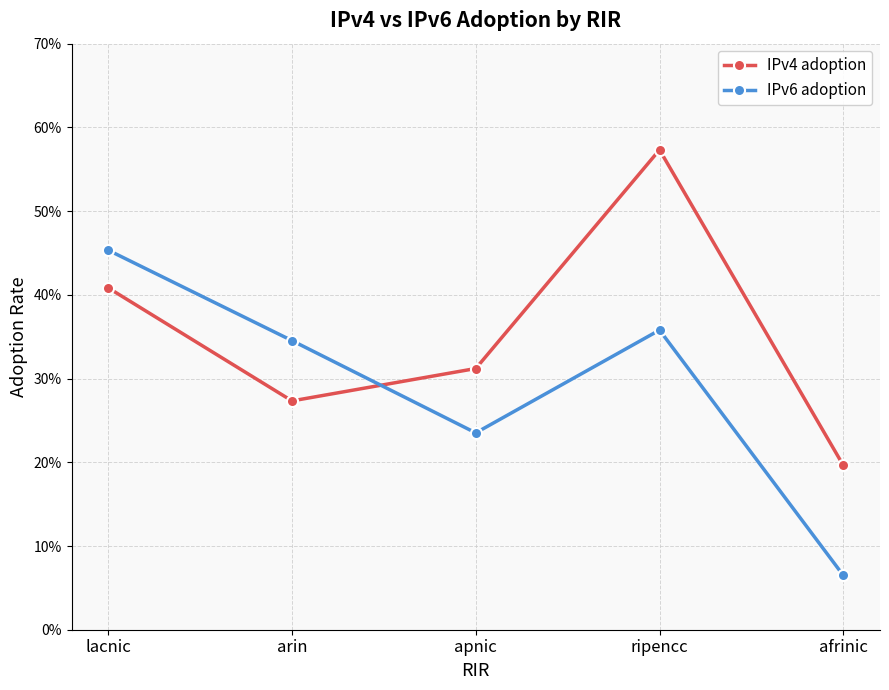

True or false: IPv6 adoption has a value of 0.4 at ripencc.

True